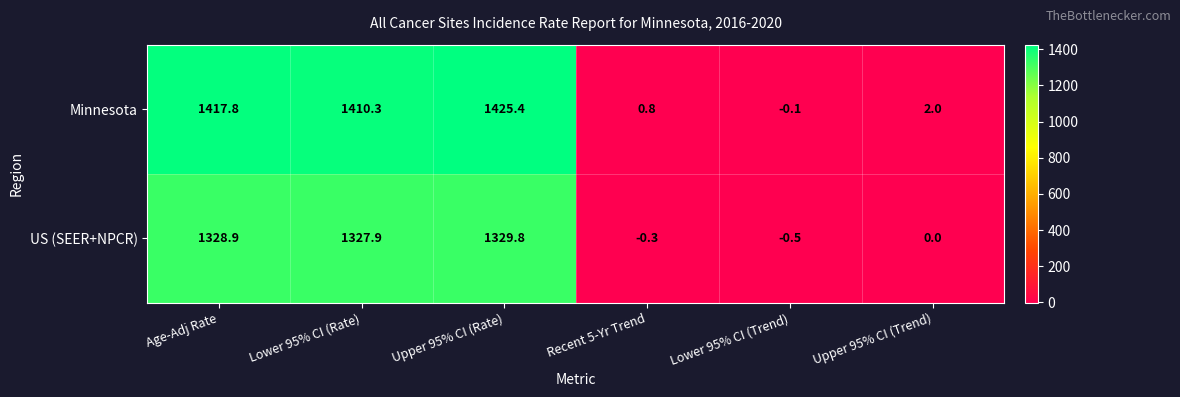

Reading left to right, extract all data points from this chart.

Minnesota: 1417.8	1410.3	1425.4	0.8	-0.1	2.0
US (SEER+NPCR): 1328.9	1327.9	1329.8	-0.3	-0.5	0.0